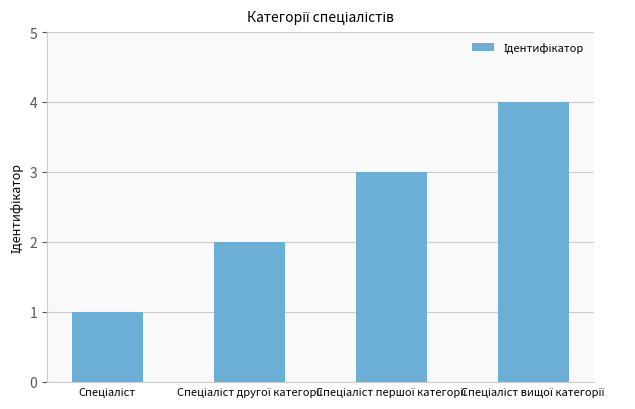

How many distinct data groups are displayed?

1